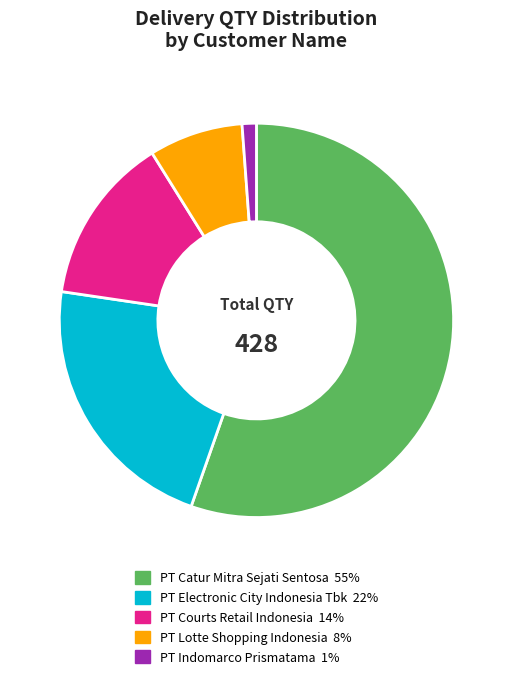

Count the number of slices in the pie.

5